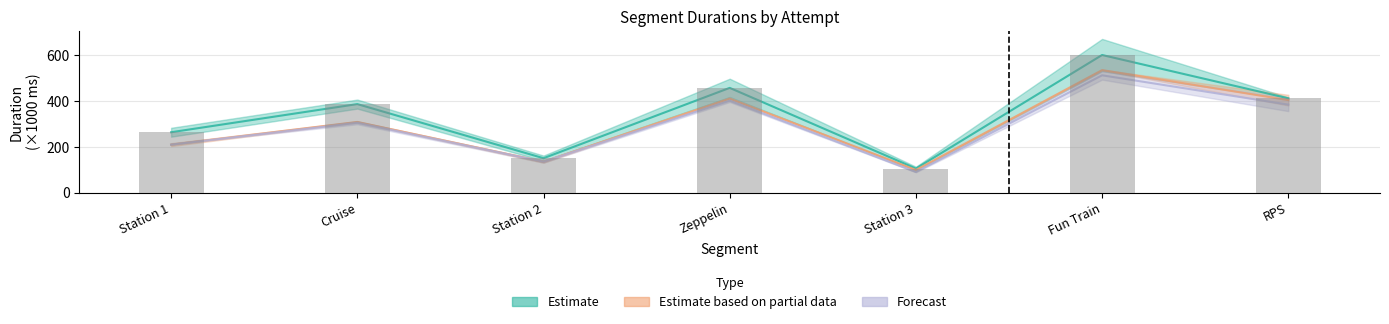

Does the chart contain any negative values?

No